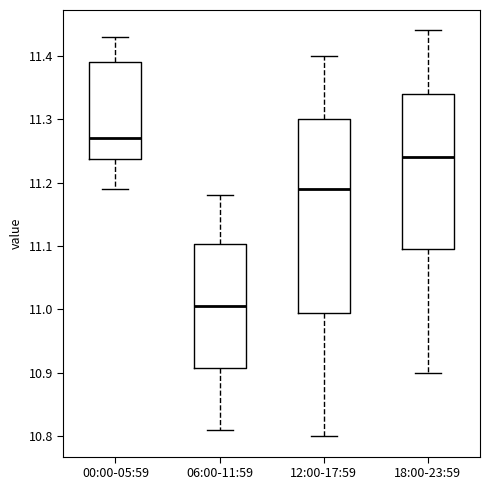

Which box has the highest median line?

00:00-05:59